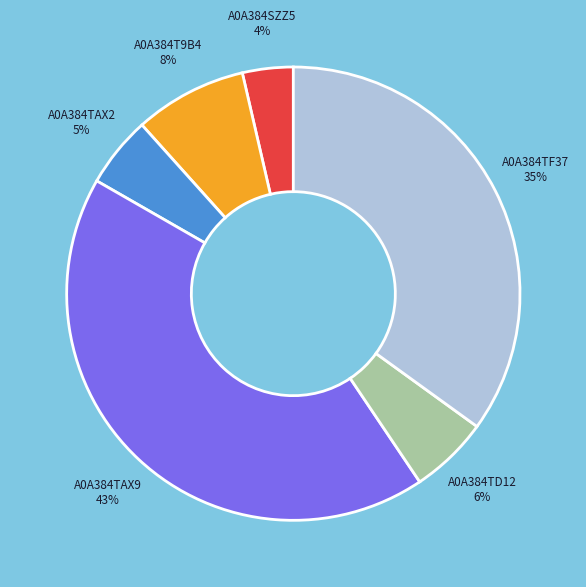

To the nearest percent, what portion does A0A384TF37 represent?

35%